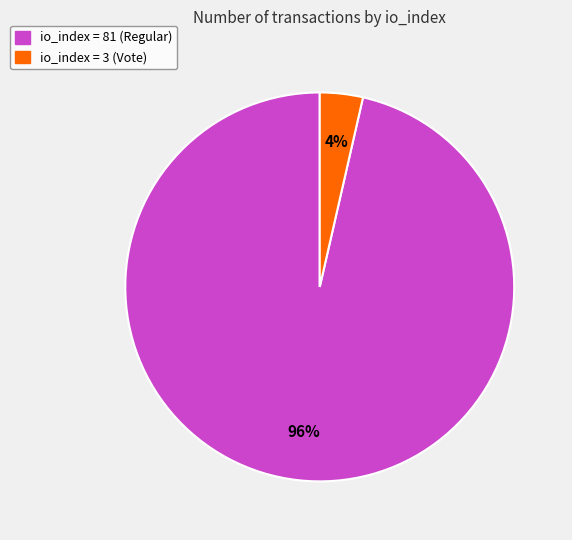

To the nearest percent, what percentage of the pie is io_index = 81 (Regular)?

96%